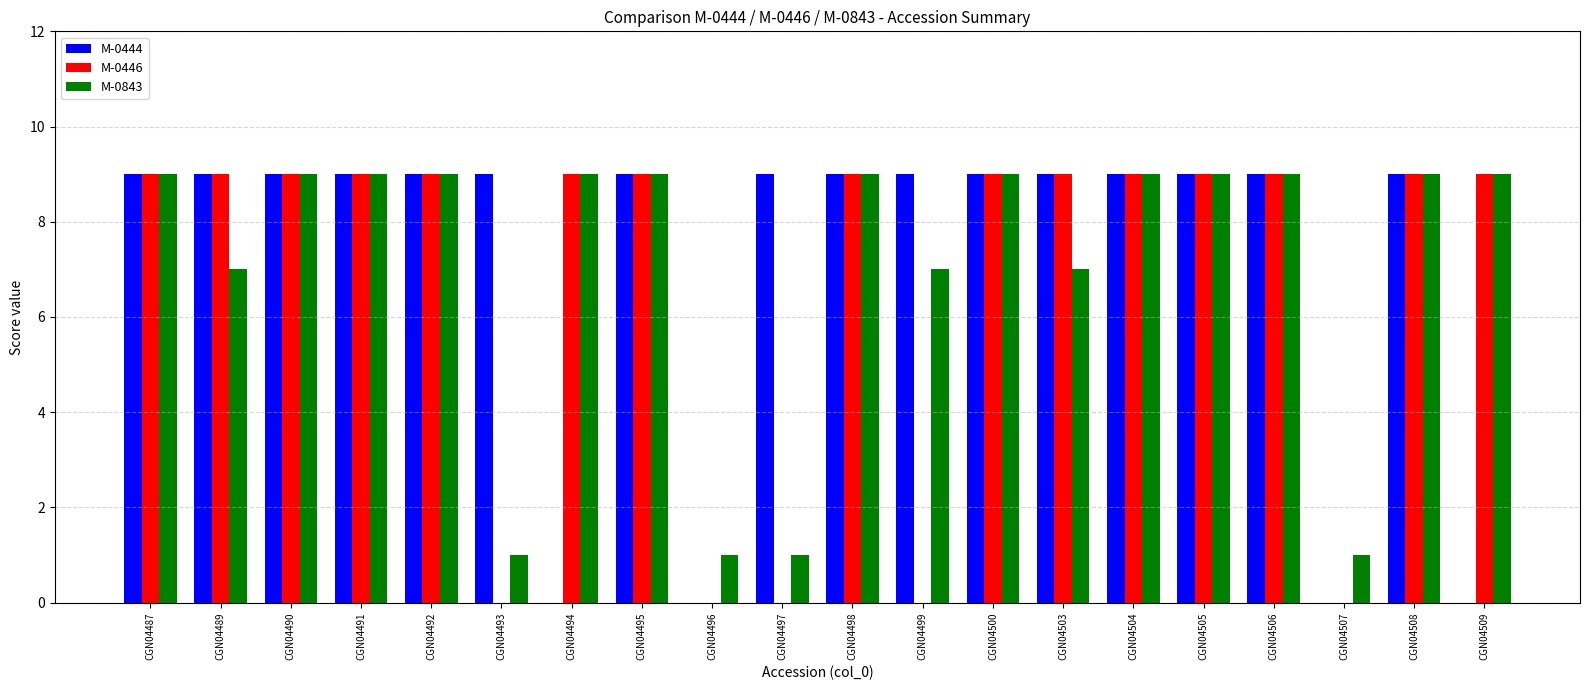

Are the bars horizontal?

No